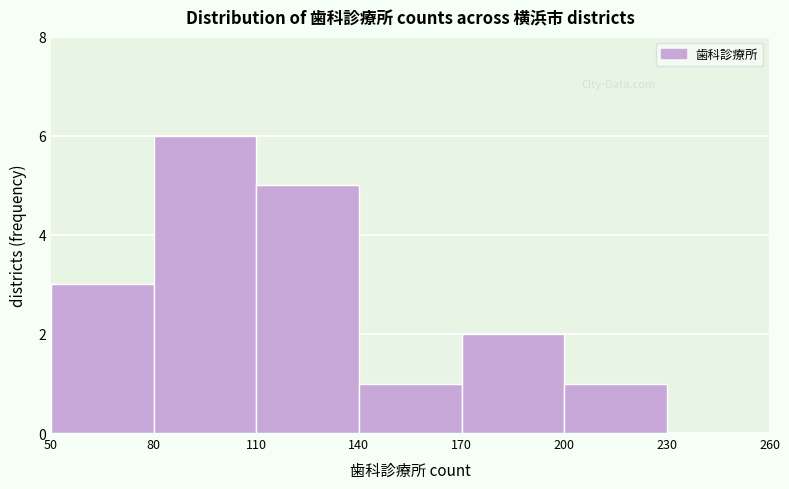

Reading left to right, list every bar in this chart as the range it spans on the x-axis followed by its height. The values are not printed on the chart, so give them approximately, as read against the axis.

50 to 80: 3
80 to 110: 6
110 to 140: 5
140 to 170: 1
170 to 200: 2
200 to 230: 1
230 to 260: 0